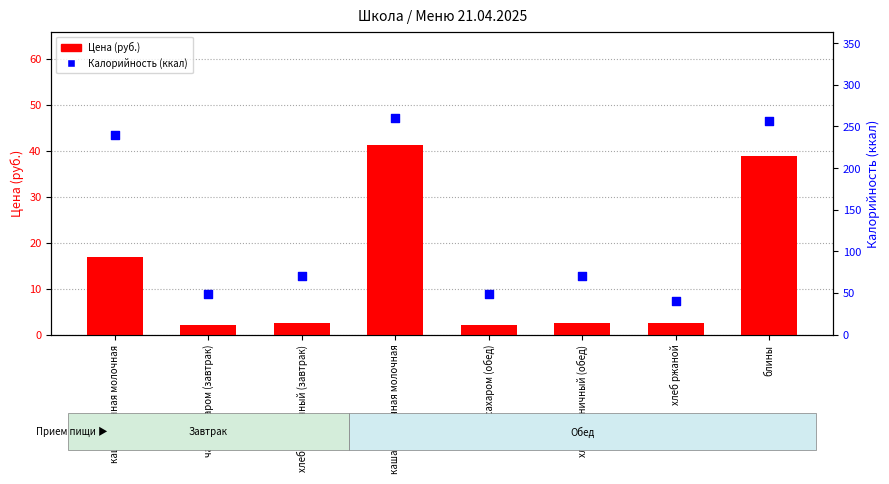

What are all the series names shown in the legend?

Цена (руб.), Калорийность (ккал)